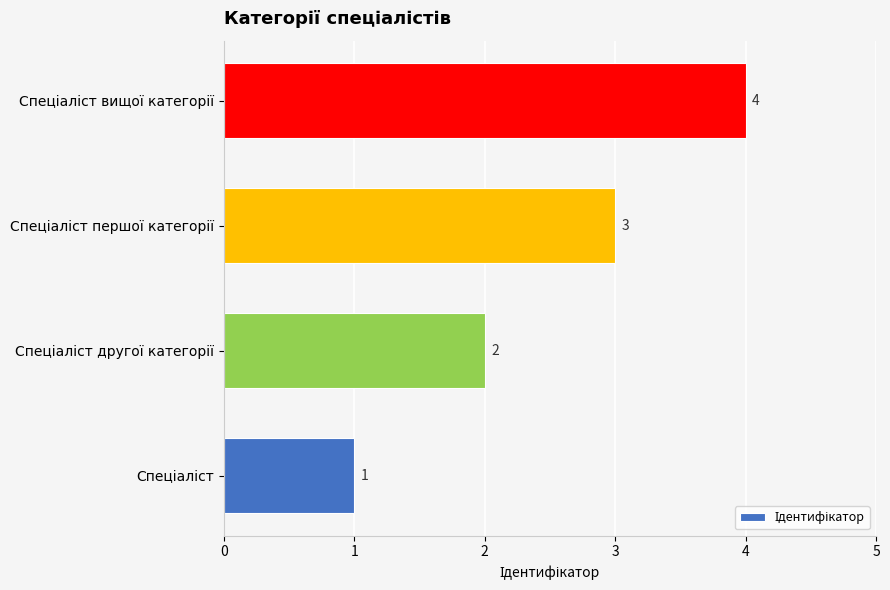

What is the greatest value displayed?

4